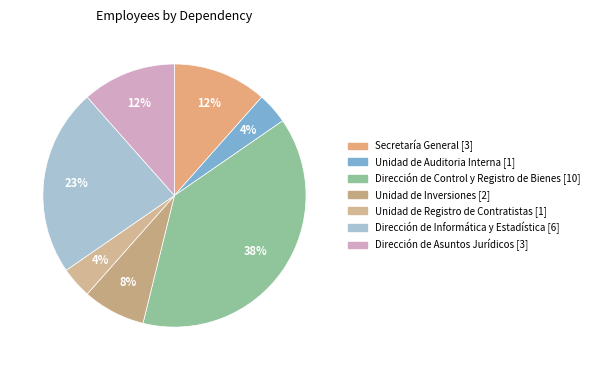

To the nearest percent, what is the combined percentage of Unidad de Auditoria Interna and Dirección de Control y Registro de Bienes?

42%